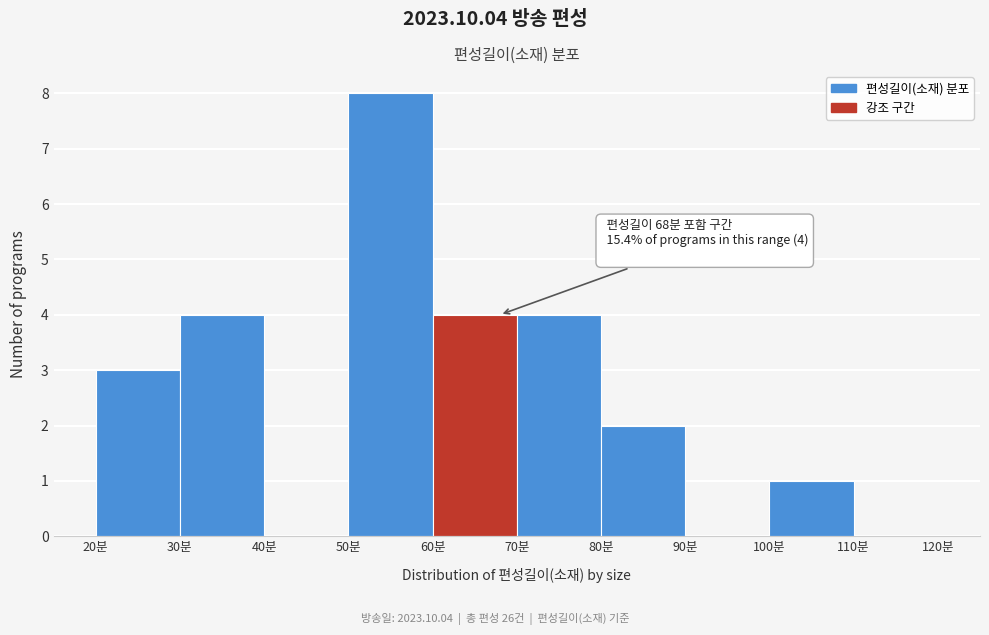

Which range on the x-axis has the tallest bar?

50 to 60